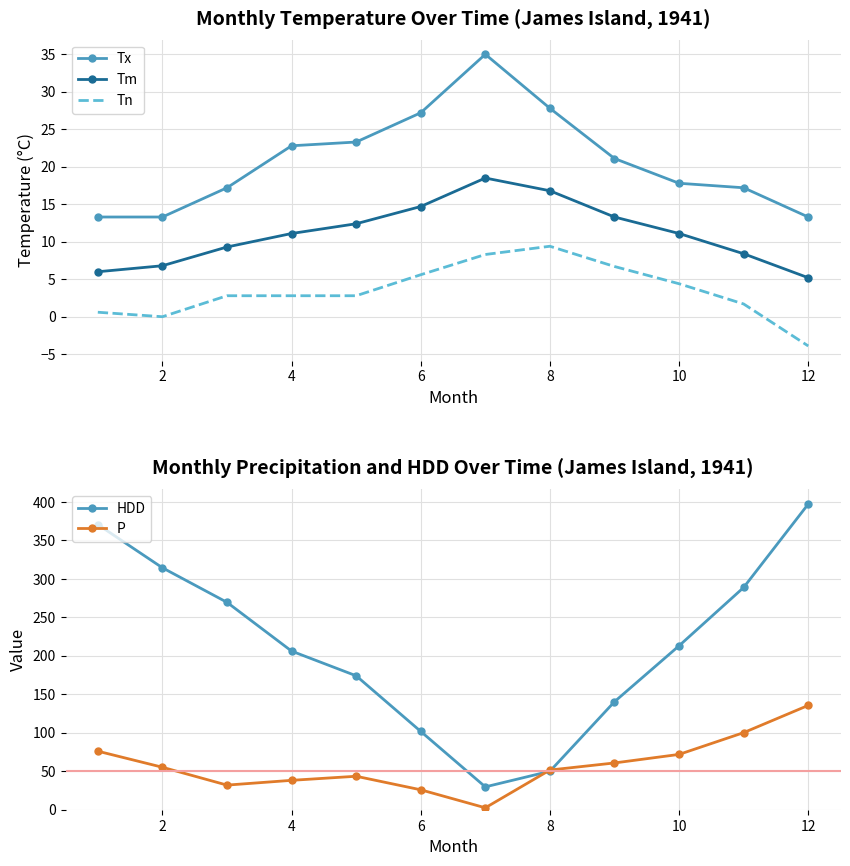

True or false: Tm and Tn intersect in this chart.

False